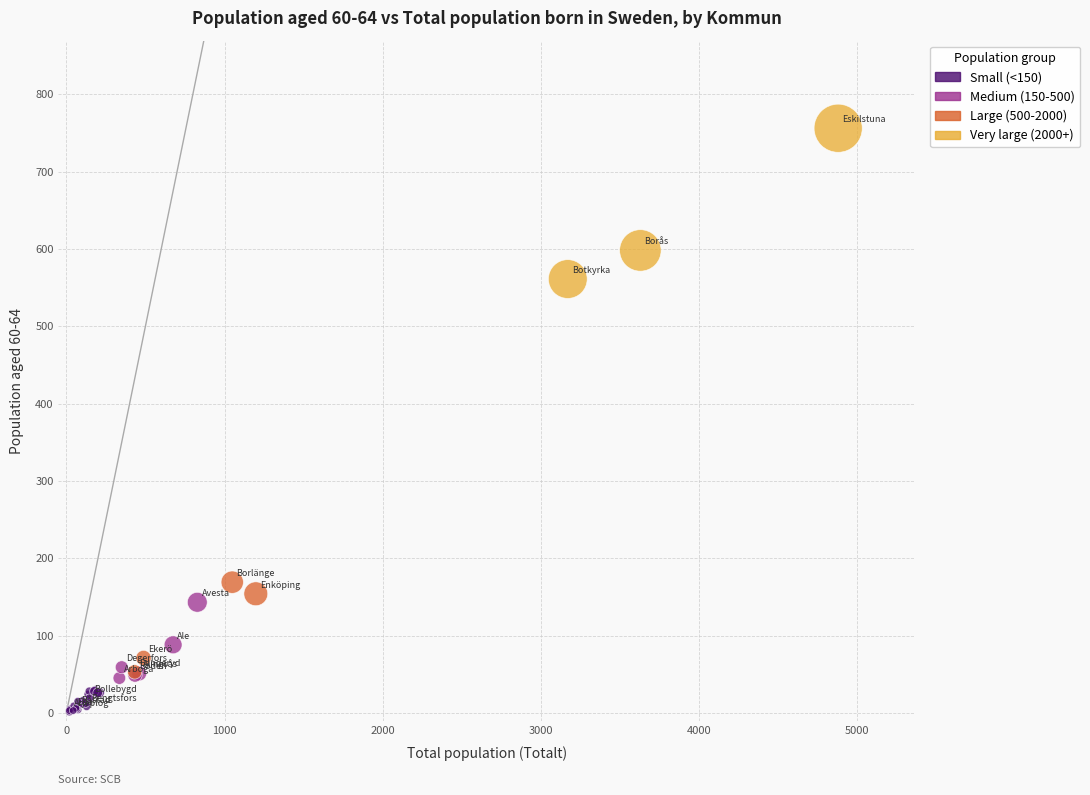

What Y value in the scatter plot is closest to 378?

561